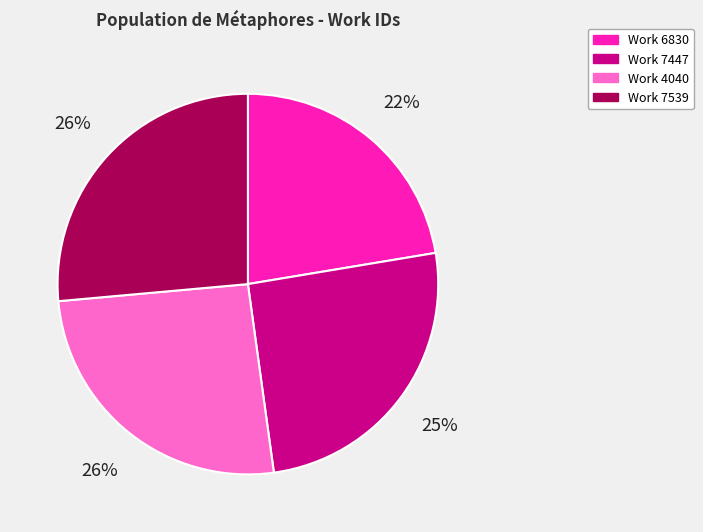

Is there a majority slice in this chart?

No